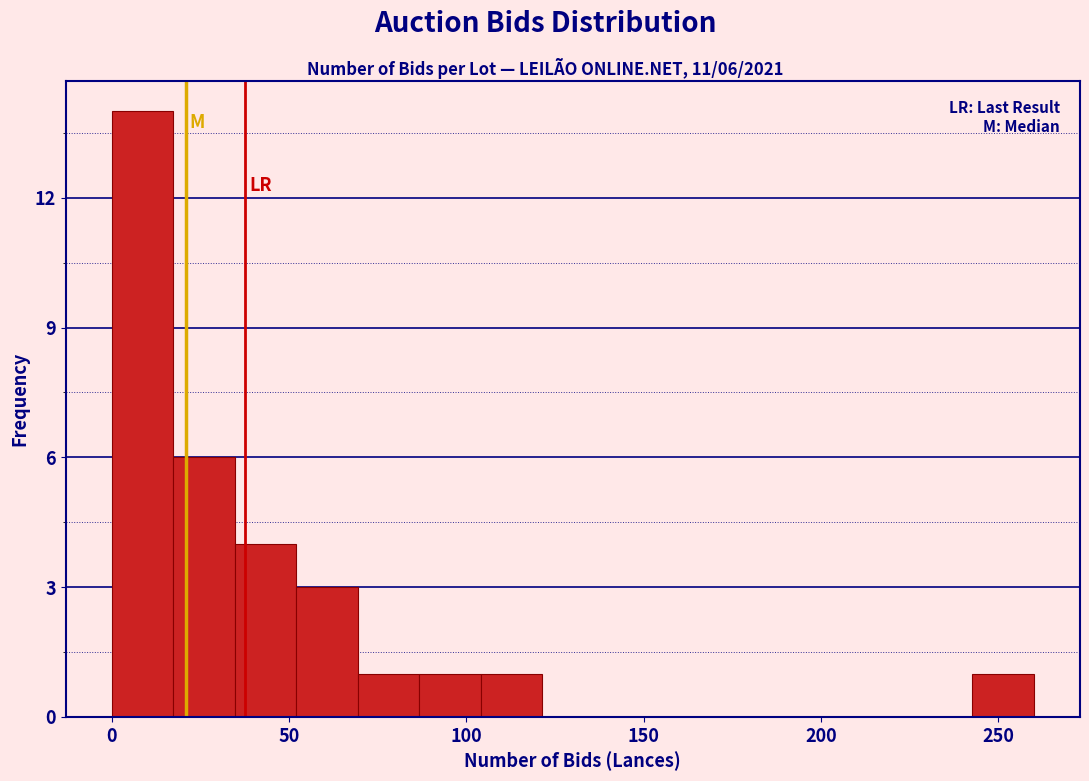

Read against the x-axis, roughly where is the centre of the tallest bar?

10